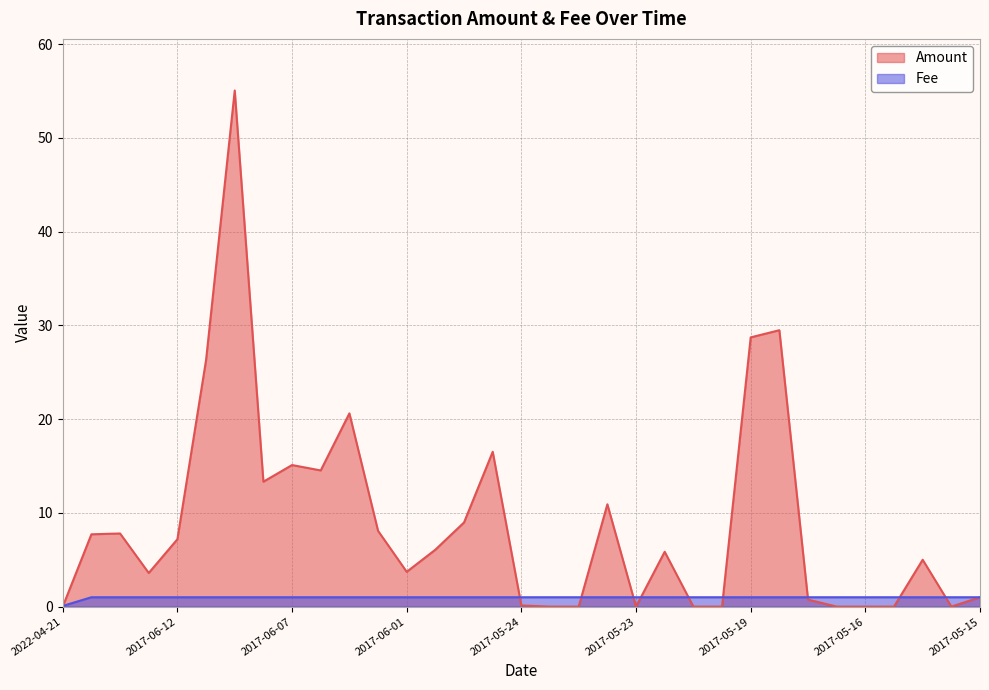

Does the chart display data point markers on the line(s)?

No